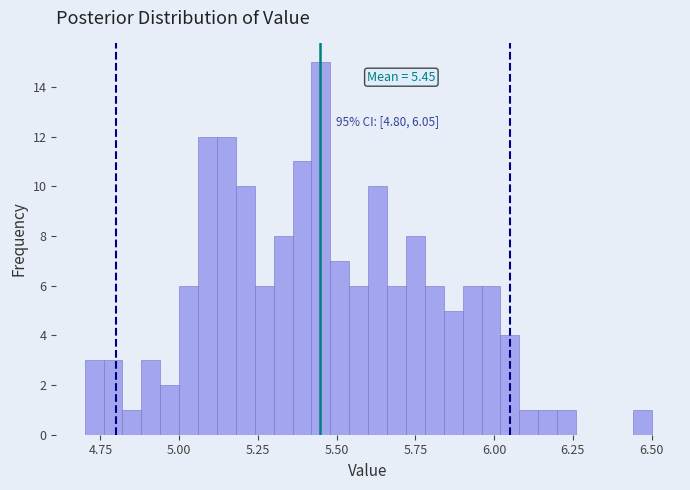

Around what value on the x-axis is the tallest bar? Give the approximate position of its centre, as read against the axis.

5.45